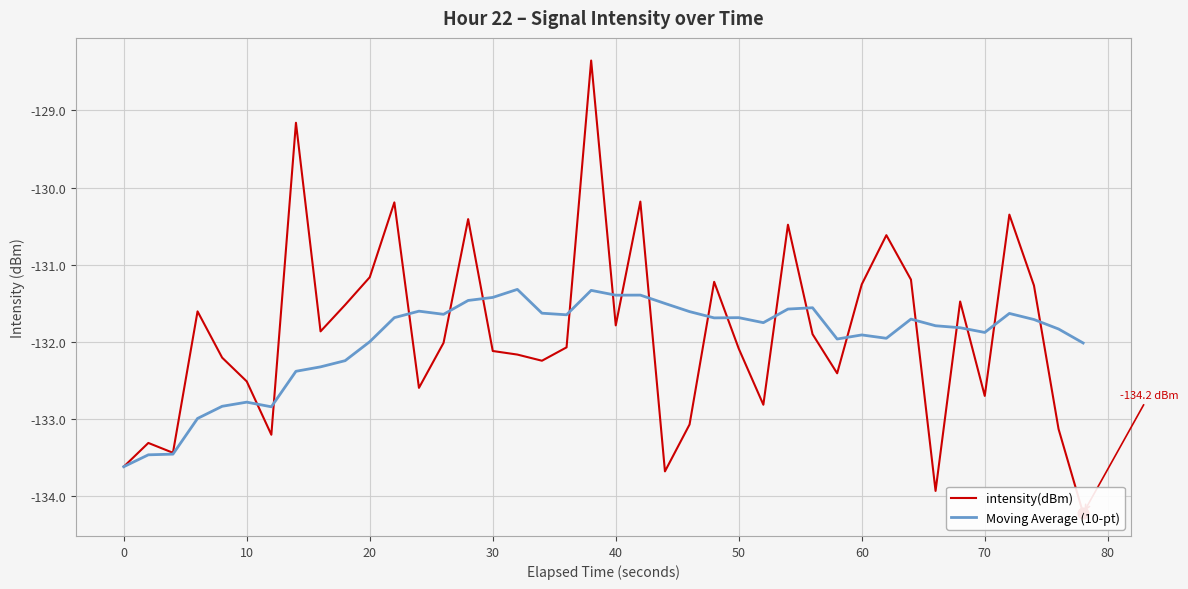

Which series reaches the maximum Y coordinate?

intensity(dBm)